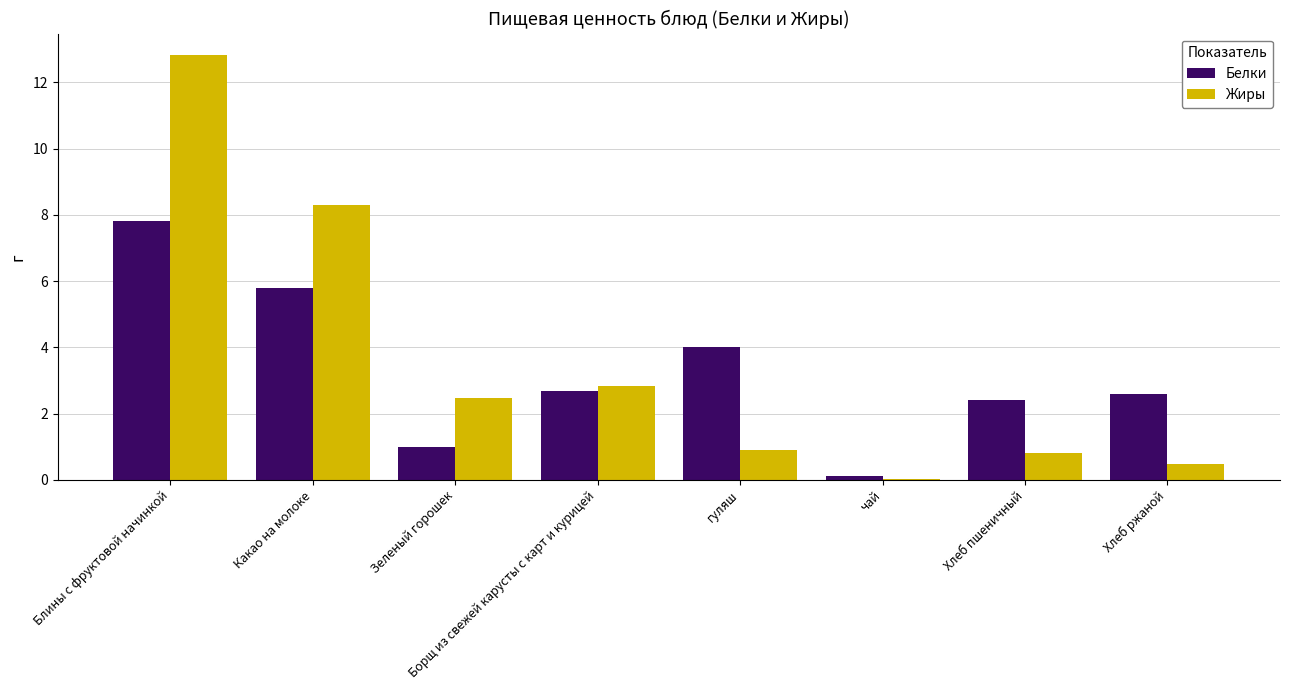

How many categories are shown in the chart?

8